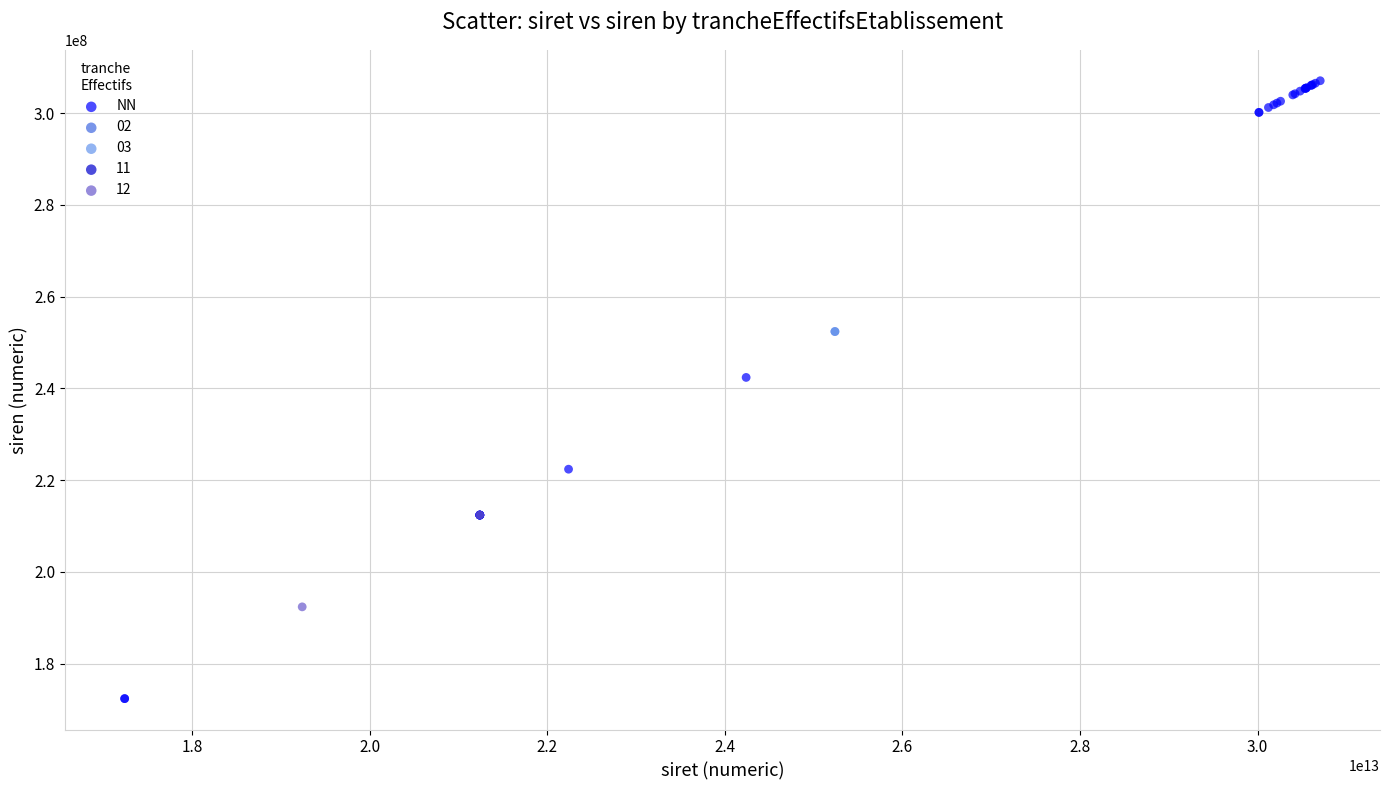

What are all the series names shown in the legend?

NN, 02, 03, 11, 12